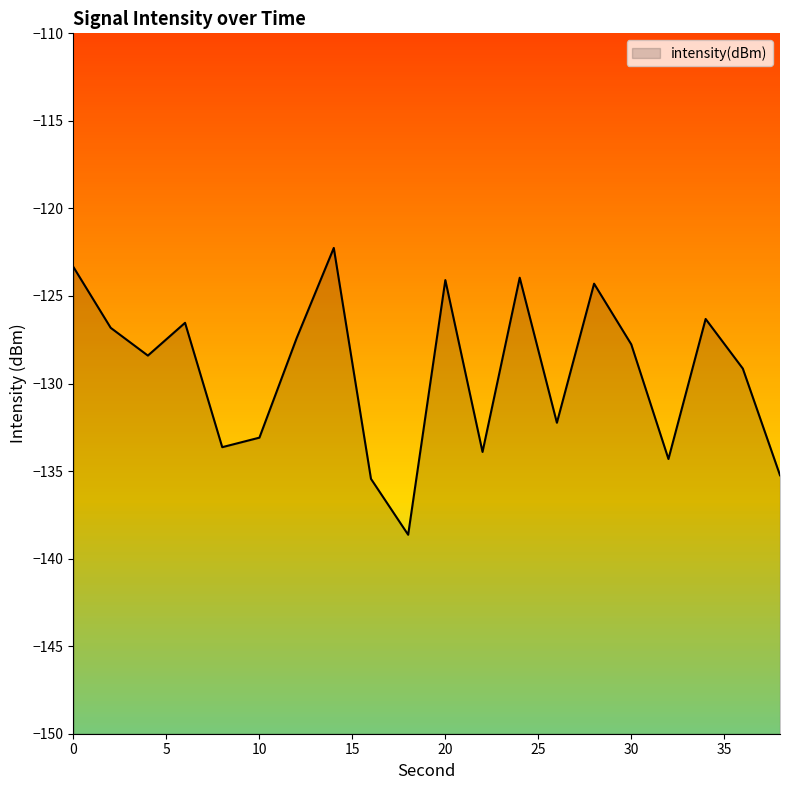

The chart shows a value of -48.6 at 0. True or false?

False